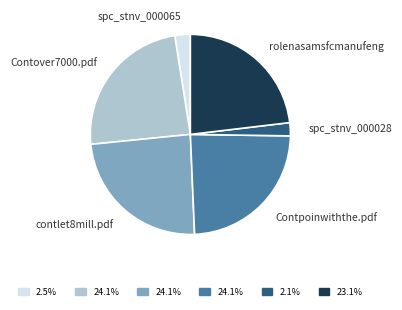

Is the sum of rolenasamsfcmanufeng and Contover7000.pdf greater than half?

No